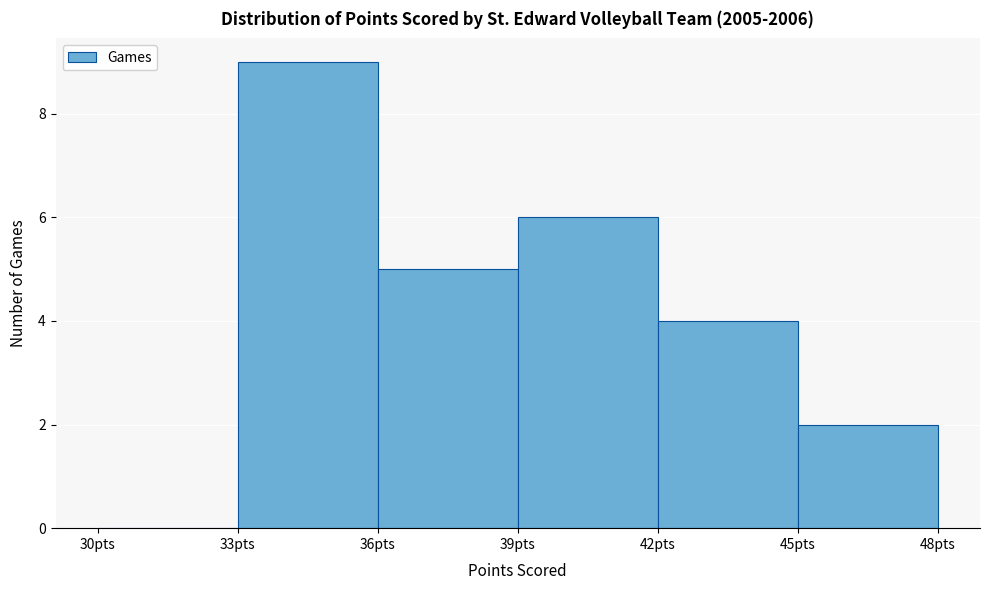

Reading left to right, transcribe this chart: for each bar, give the range it covers on the x-axis and its height. The values are not printed on the chart, so give them approximately, as read against the axis.

30 to 33: 0
33 to 36: 9
36 to 39: 5
39 to 42: 6
42 to 45: 4
45 to 48: 2